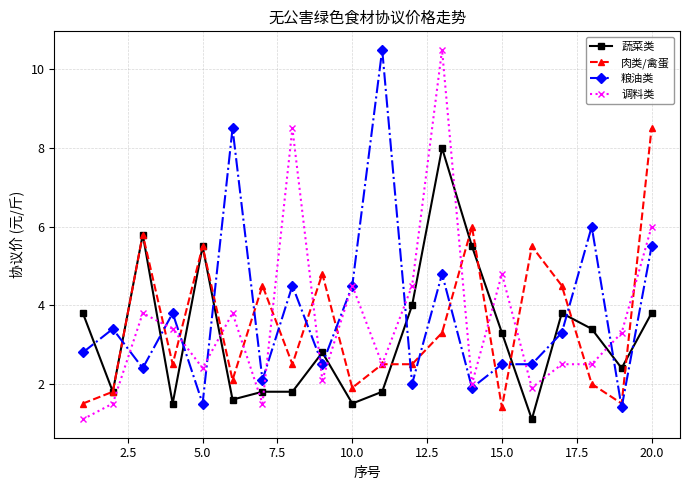

What is the value of the 肉类/禽蛋 point at the 11th from the left?

2.5